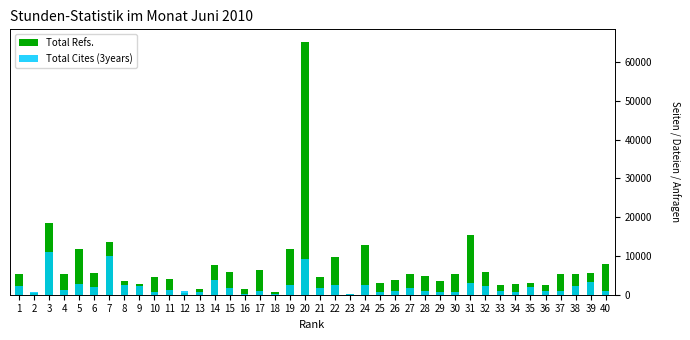

What is the value of the Total Cites (3years) bar at the 33rd from the left?

981